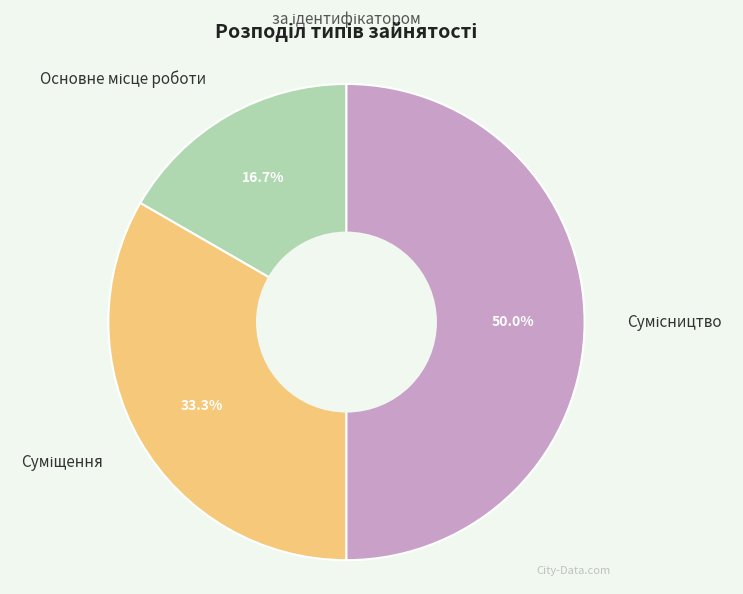

Is it true that Сумісництво is 50% of the pie?

True